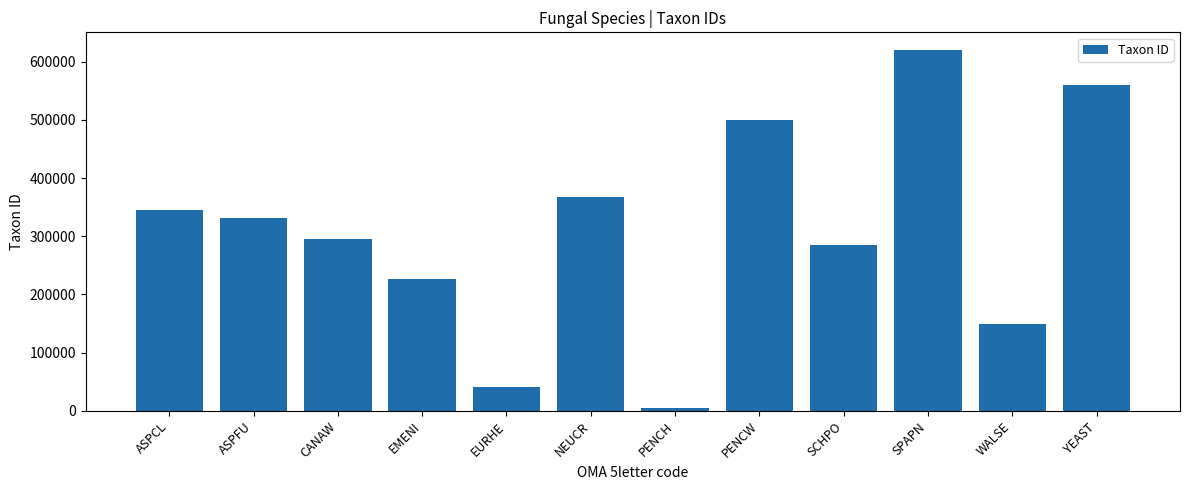

Reading right to left, transcribe all the data shown in this chart.

YEAST=559292	WALSE=148960	SPAPN=619300	SCHPO=284812	PENCW=500485	PENCH=5076	NEUCR=367110	EURHE=41413	EMENI=227321	CANAW=294748	ASPFU=330879	ASPCL=344612